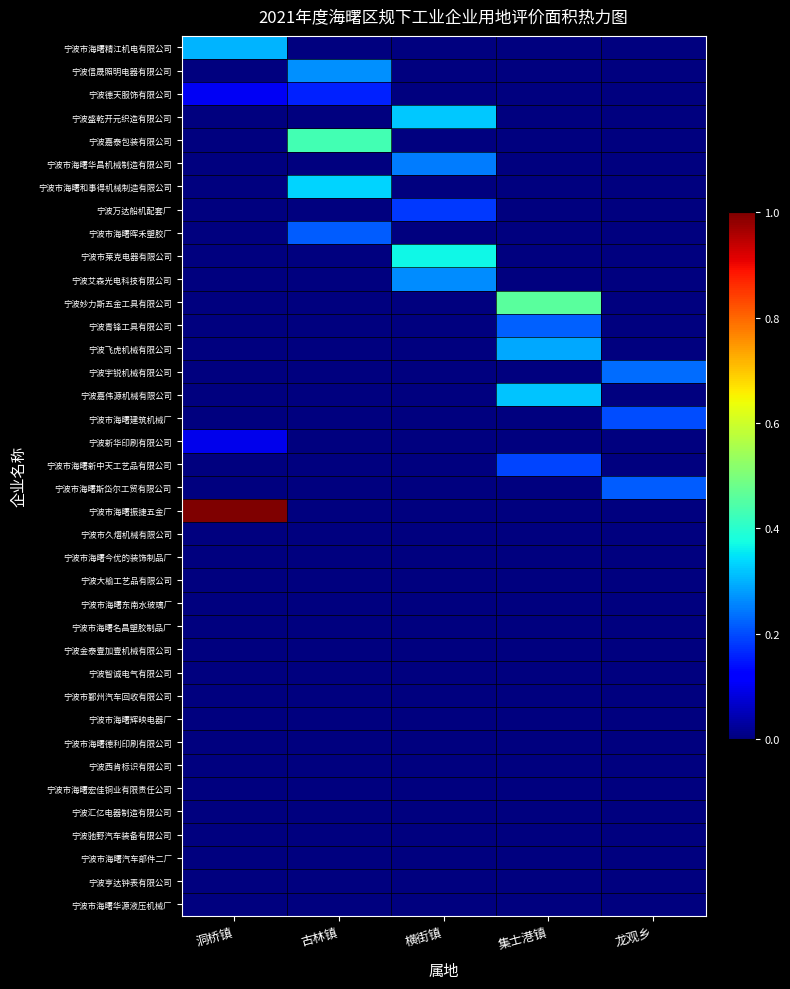

How many distinct data groups are displayed?

38